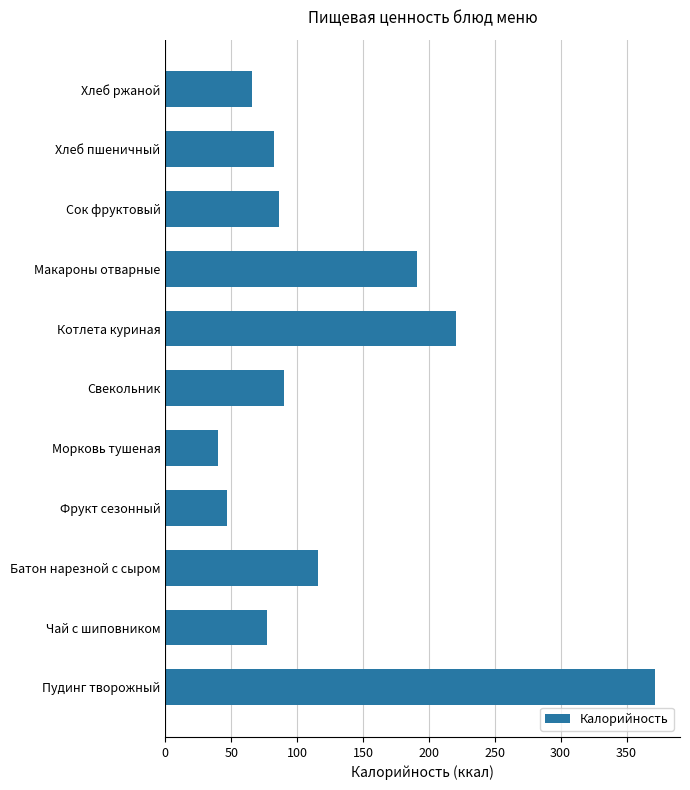

Which has a higher value, Свекольник or Фрукт сезонный?

Свекольник